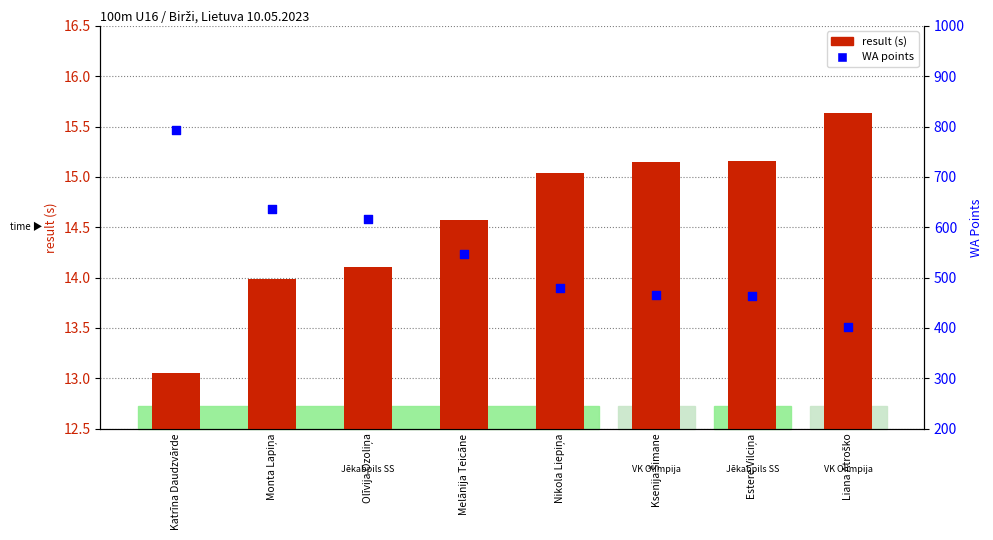

What are all the series names shown in the legend?

result (s), WA points